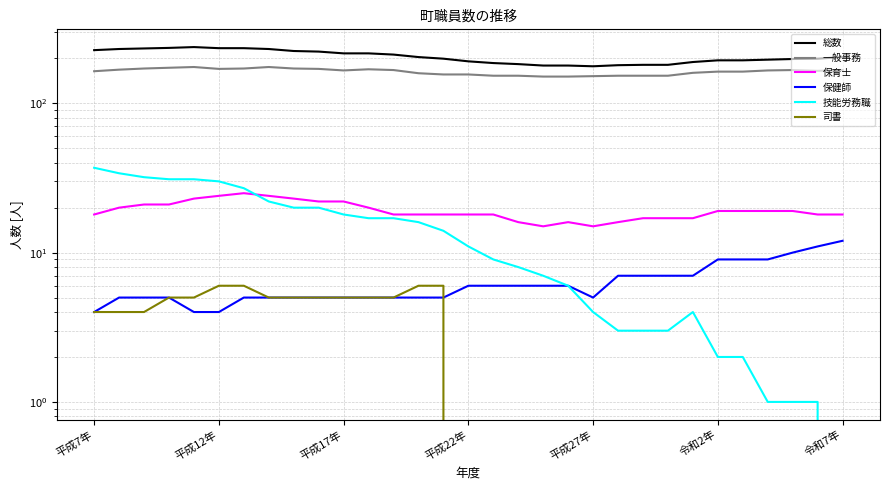

At how many categories does at least one series exceed 110?

31